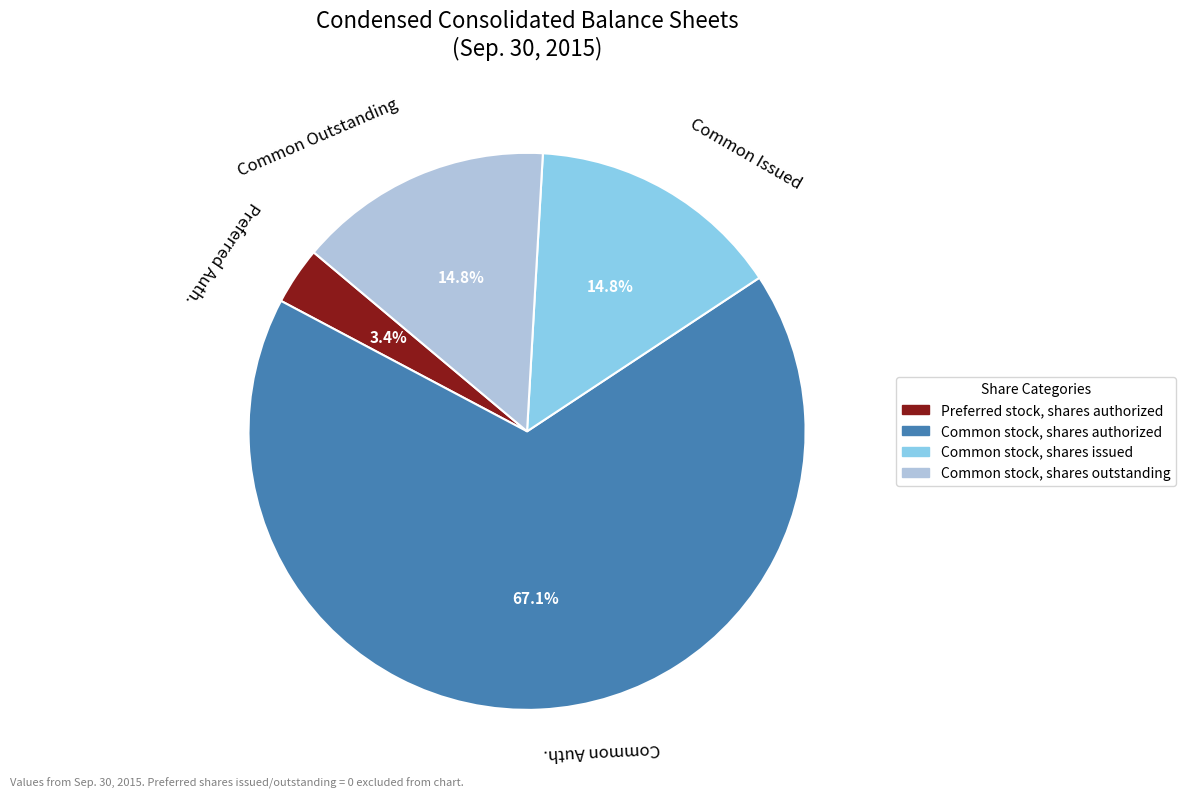

Which category has the smallest portion of the pie?

Preferred Auth.